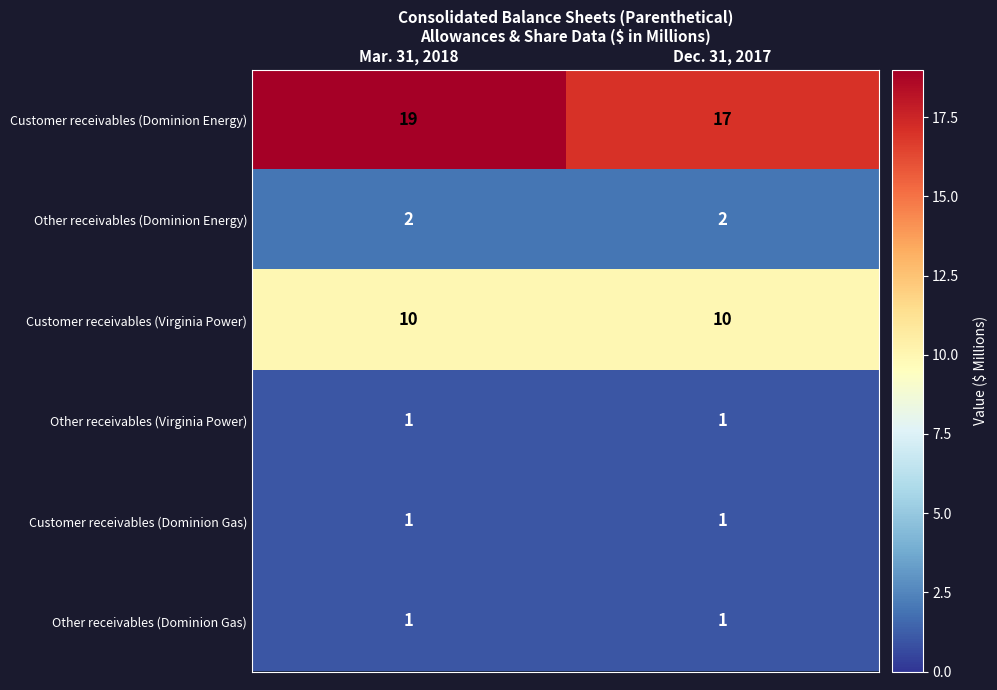

Reading right to left, what are all the values shown in this chart?

Customer receivables (Dominion Energy): 17	19
Other receivables (Dominion Energy): 2	2
Customer receivables (Virginia Power): 10	10
Other receivables (Virginia Power): 1	1
Customer receivables (Dominion Gas): 1	1
Other receivables (Dominion Gas): 1	1